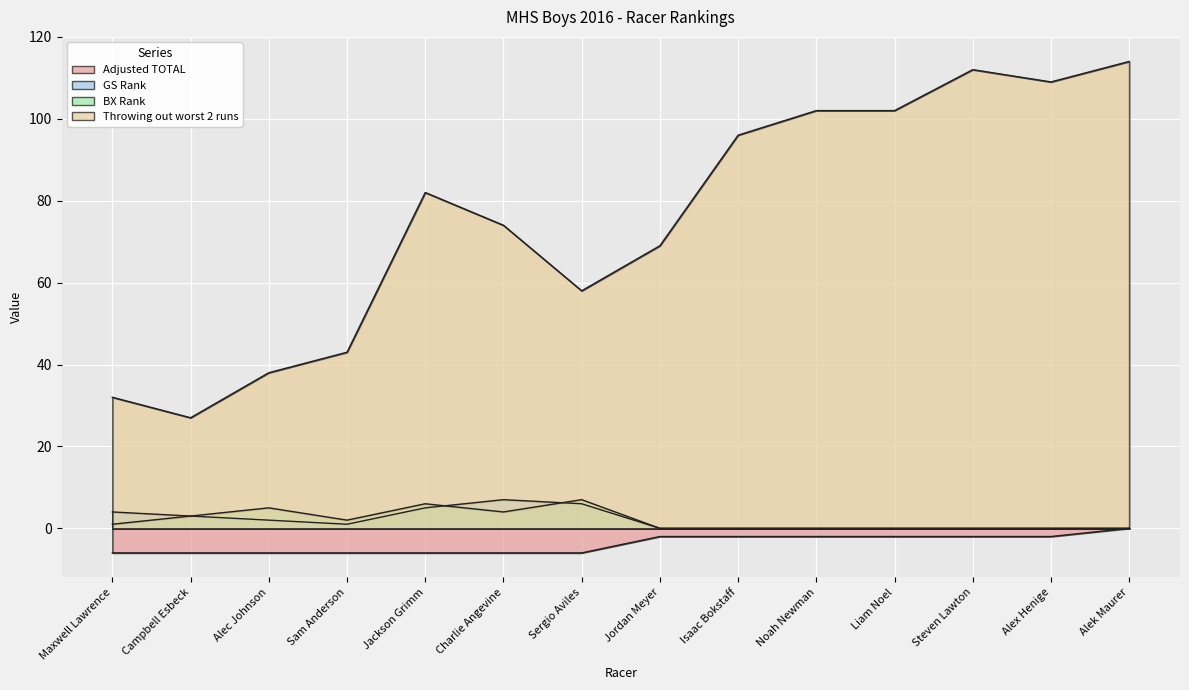

Which category has the highest value in the Adjusted TOTAL series?

Alek Maurer